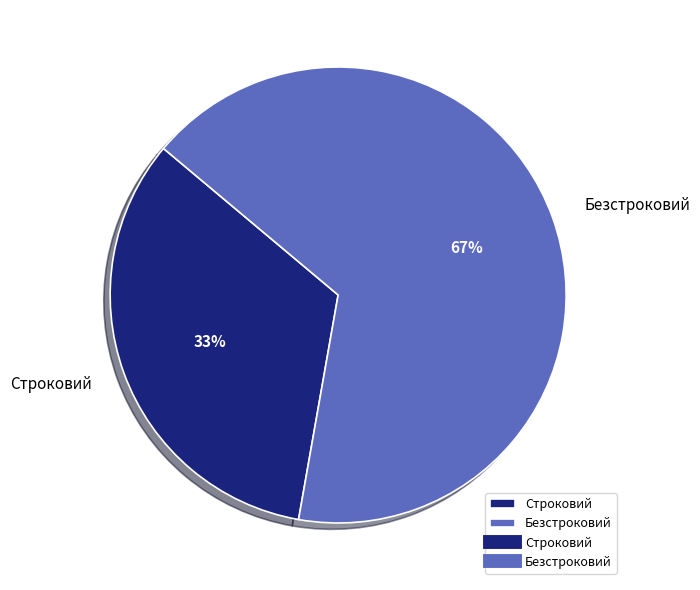

How many segments does this pie chart have?

2